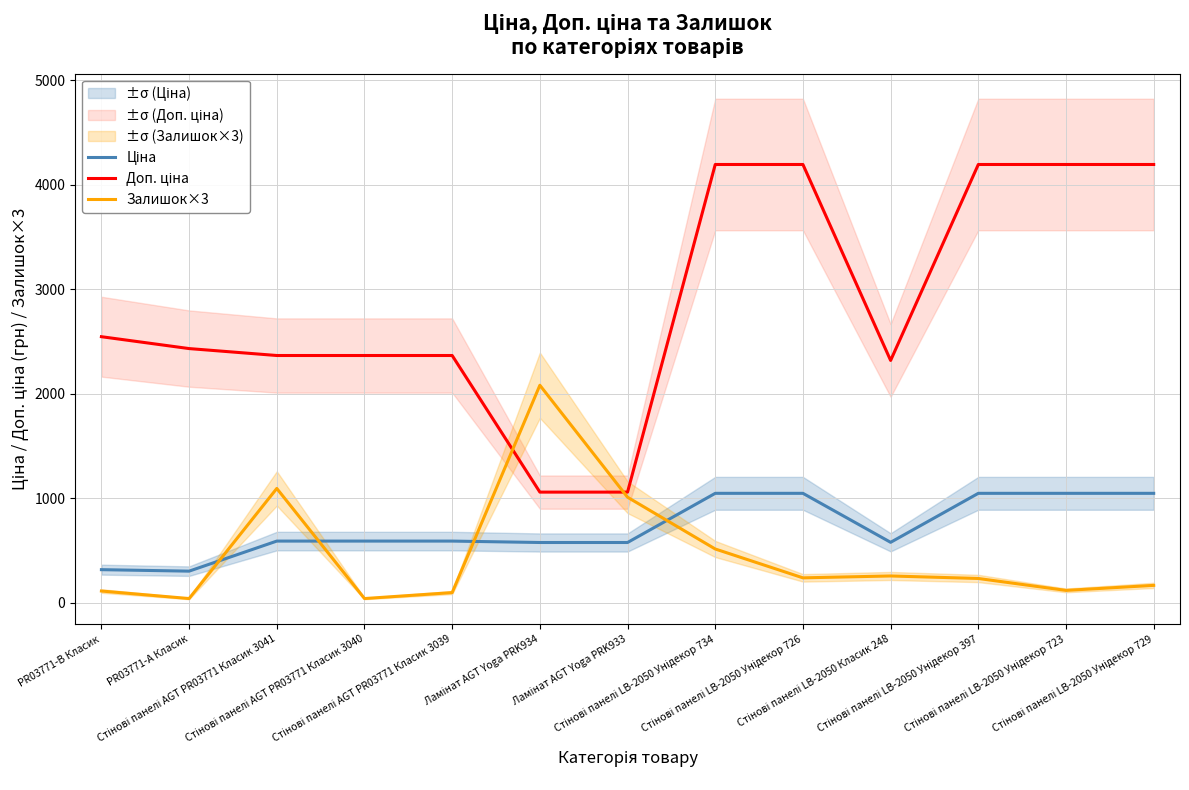

After their last crossing, which series has the higher values: Доп. ціна or Залишок×3?

Доп. ціна